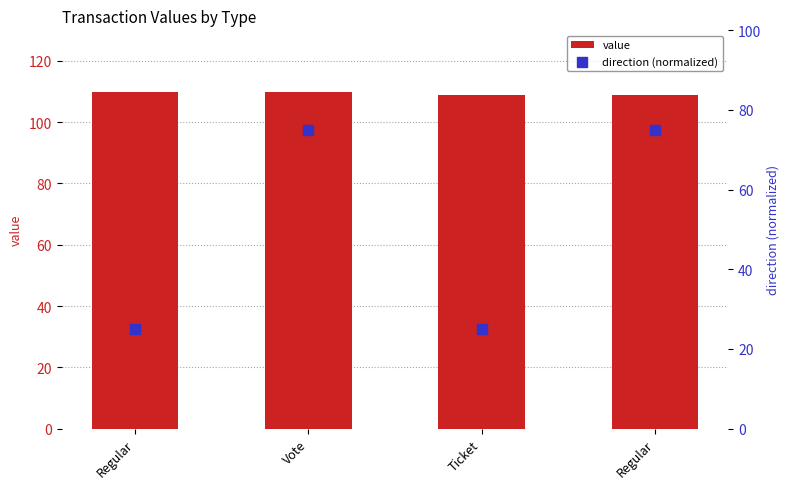

What are all the series names shown in the legend?

value, direction (normalized)